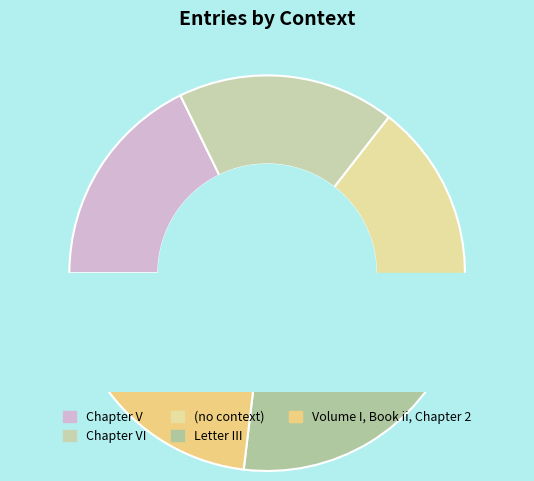

To the nearest percent, what portion does Chapter V represent?

18%